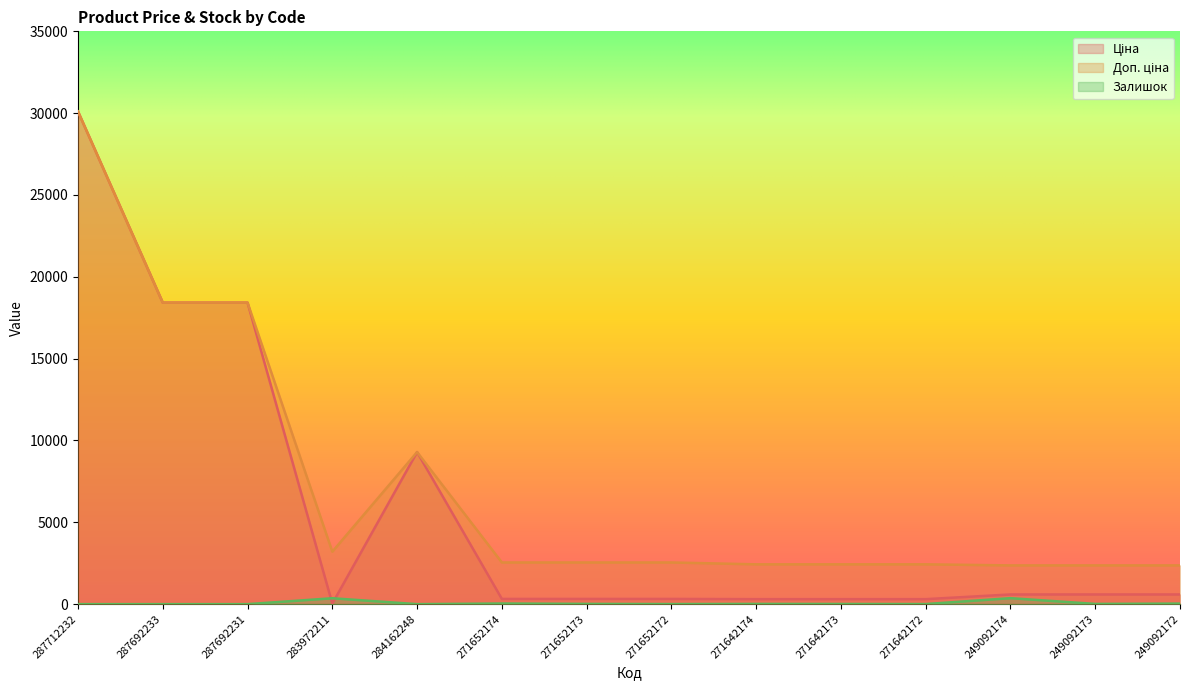

What is the maximum value for Ціна?

30102.8